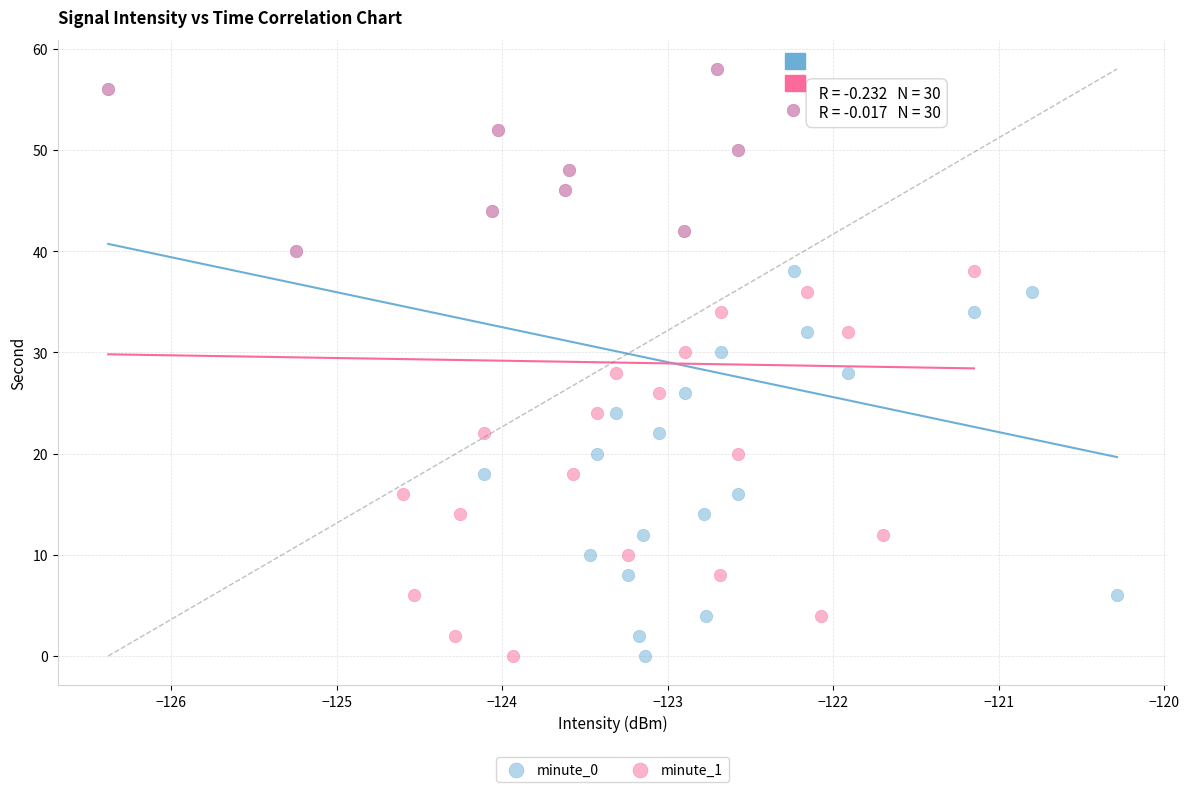

What are all the series names shown in the legend?

minute_0, minute_1